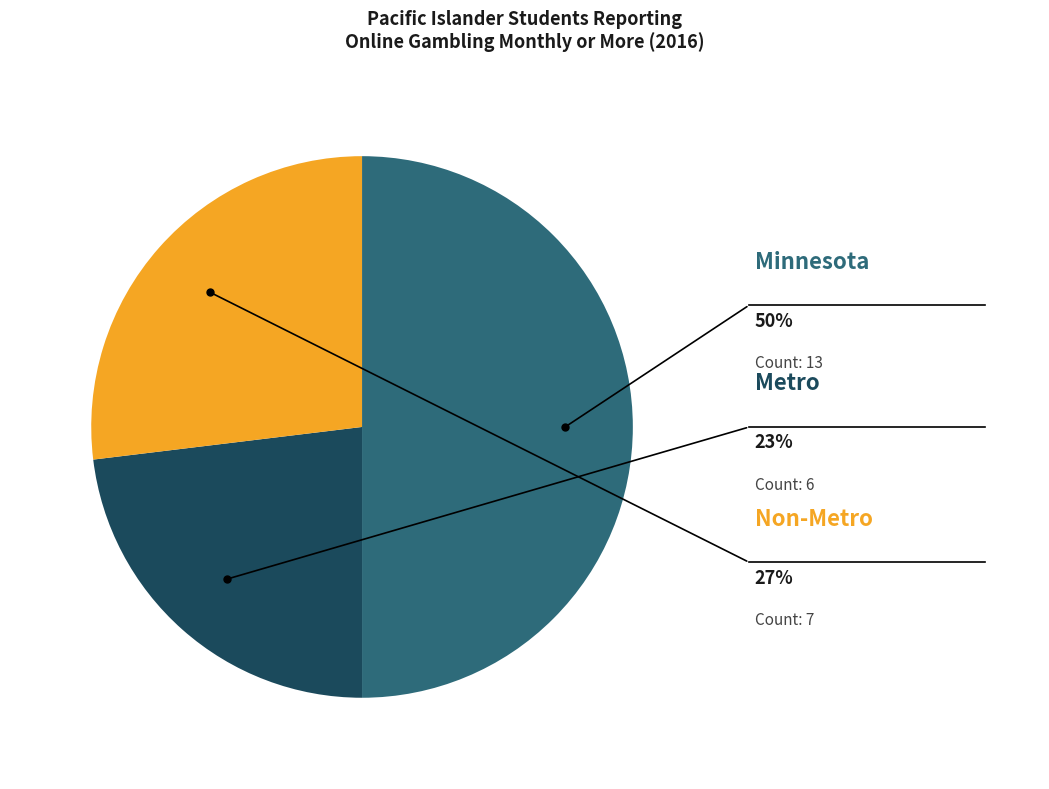

The Metro slice represents 16% of the pie. True or false?

False